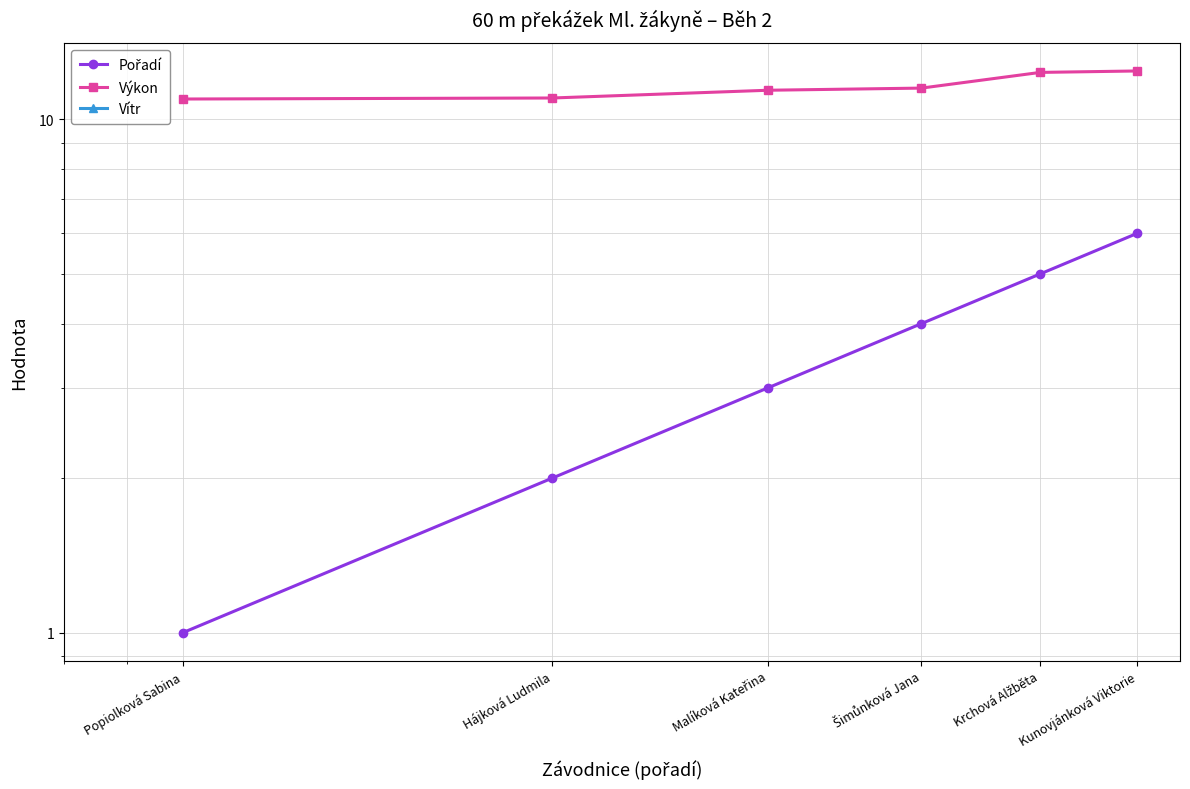

True or false: Pořadí and Výkon intersect in this chart.

False